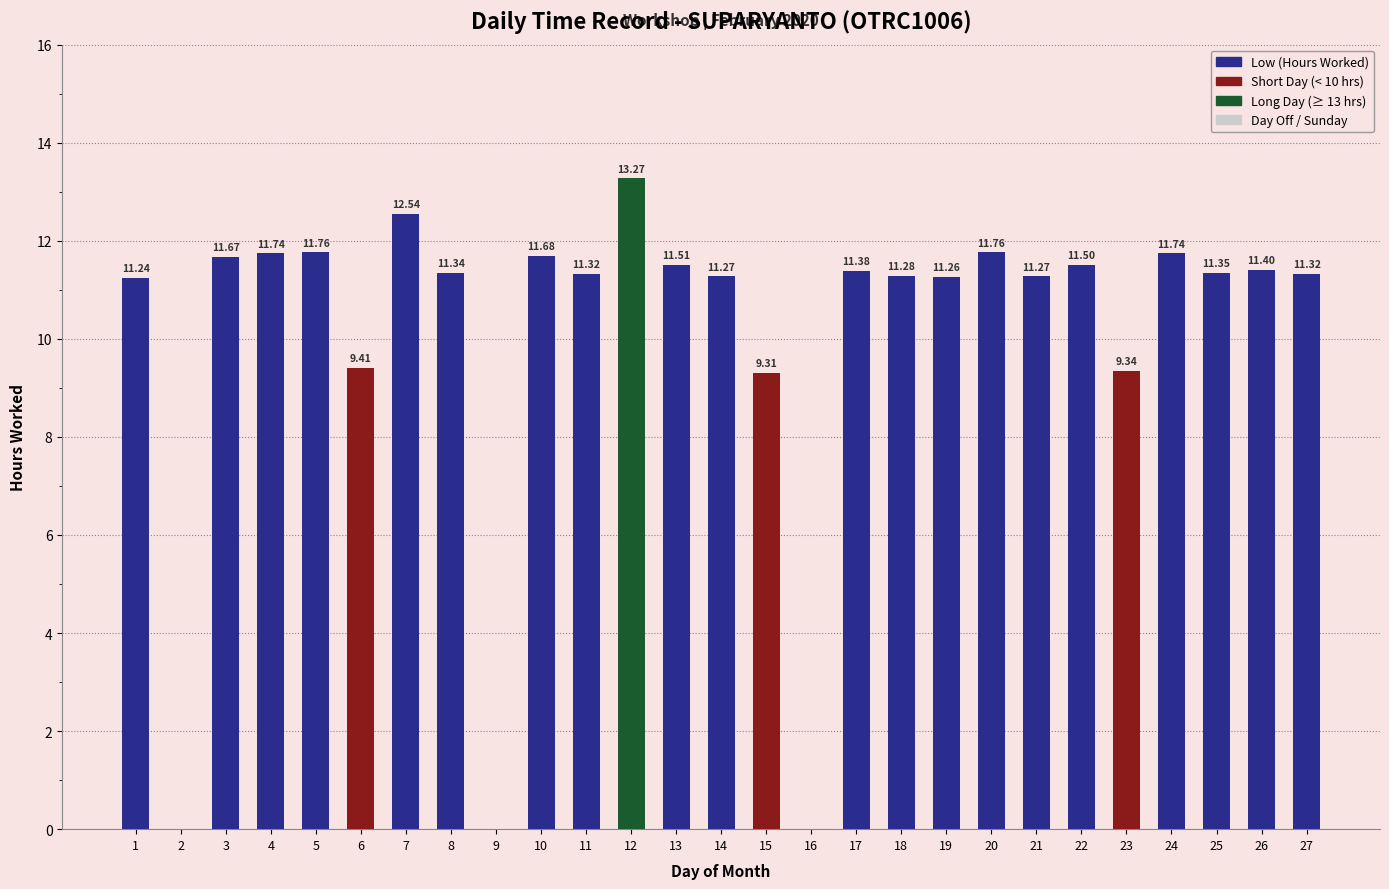

What is the average value?

10.1